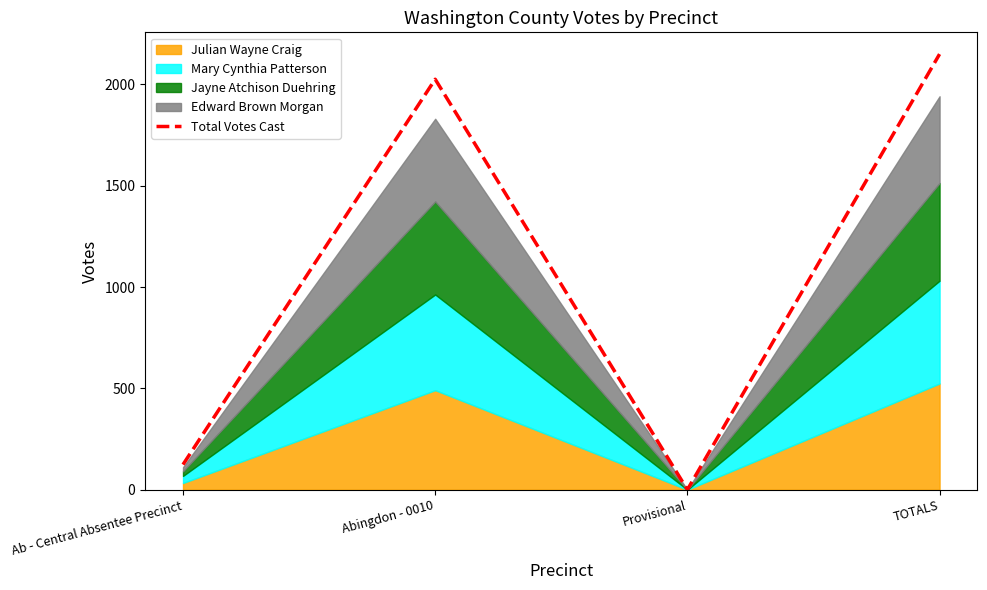

How many data points are less than 2025?

2